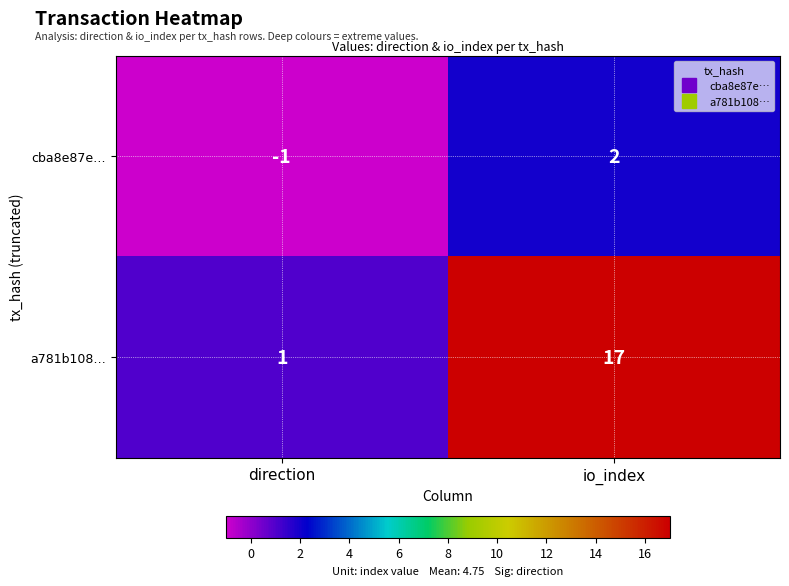

Which category has the highest value in the cba8e87e… series?

io_index